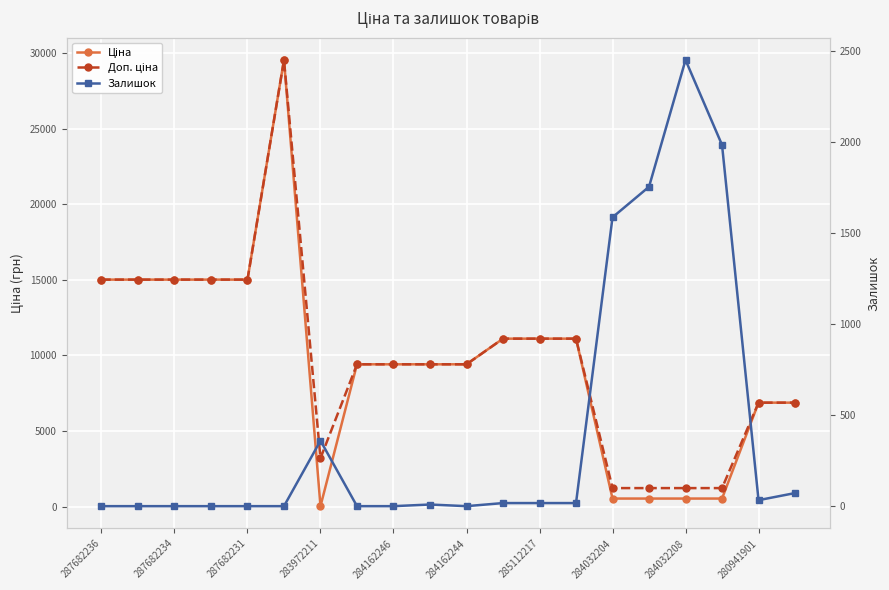

How many values in the Ціна series exceed 9416?

13